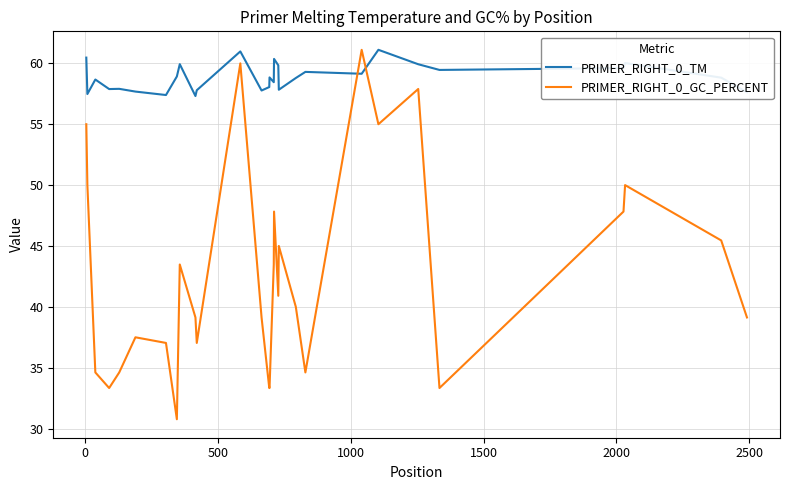

How many times do PRIMER_RIGHT_0_GC_PERCENT and PRIMER_RIGHT_0_TM cross each other?

2